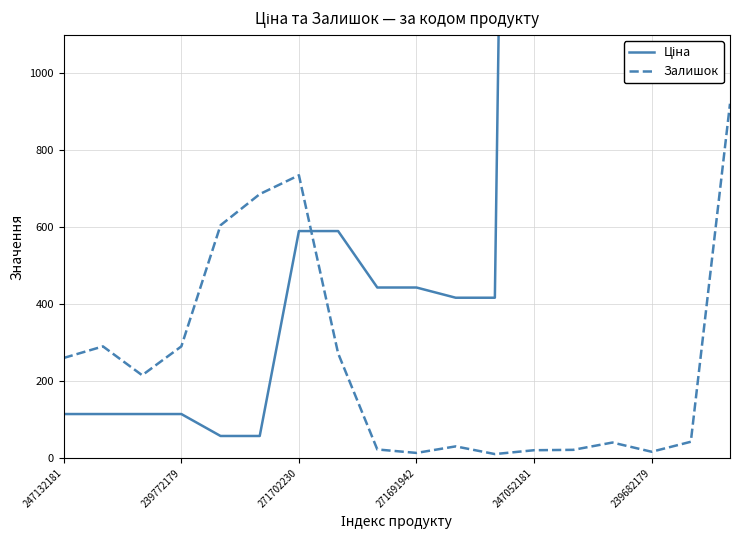

Reading right to left, extract all data points from this chart.

Ціна: 5673.8	5673.8	7596.5	7596.5	7596.5	7596.5	416.6	416.6	443.1	443.1	589.9	589.9	57.0	57.0	114.1	114.1	114.1	114.1
Залишок: 921.0	42.0	16.0	40.0	21.0	20.0	10.0	30.0	13.0	22.0	272.0	735.0	686.0	605.0	290.0	215.0	290.0	260.0